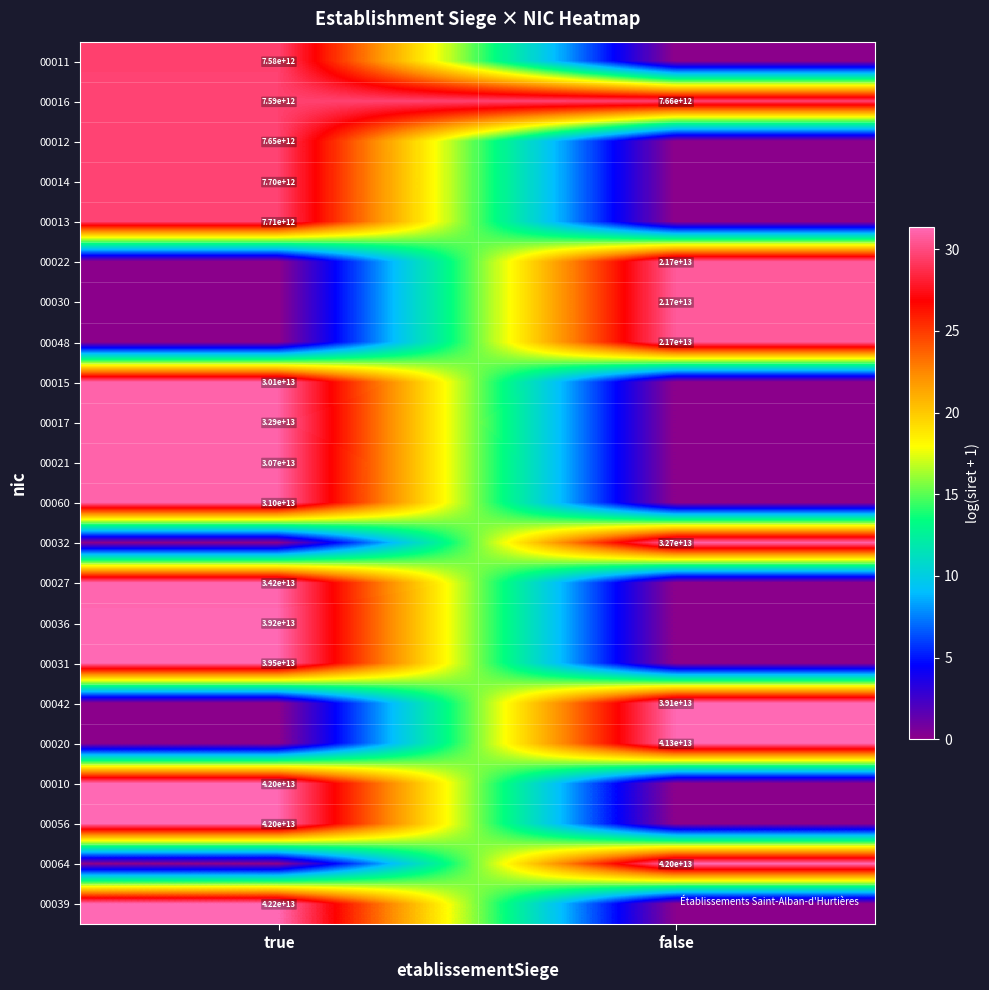

Between false and true, which is larger?

true